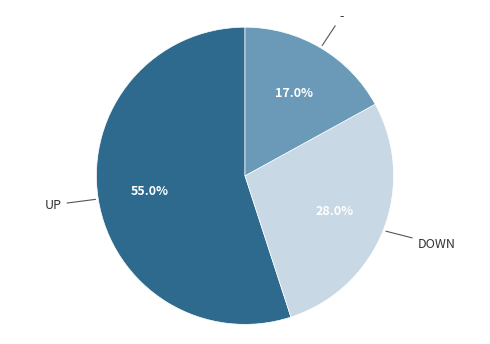

To the nearest percent, what is the difference between the largest and smallest slice percentages?

38%